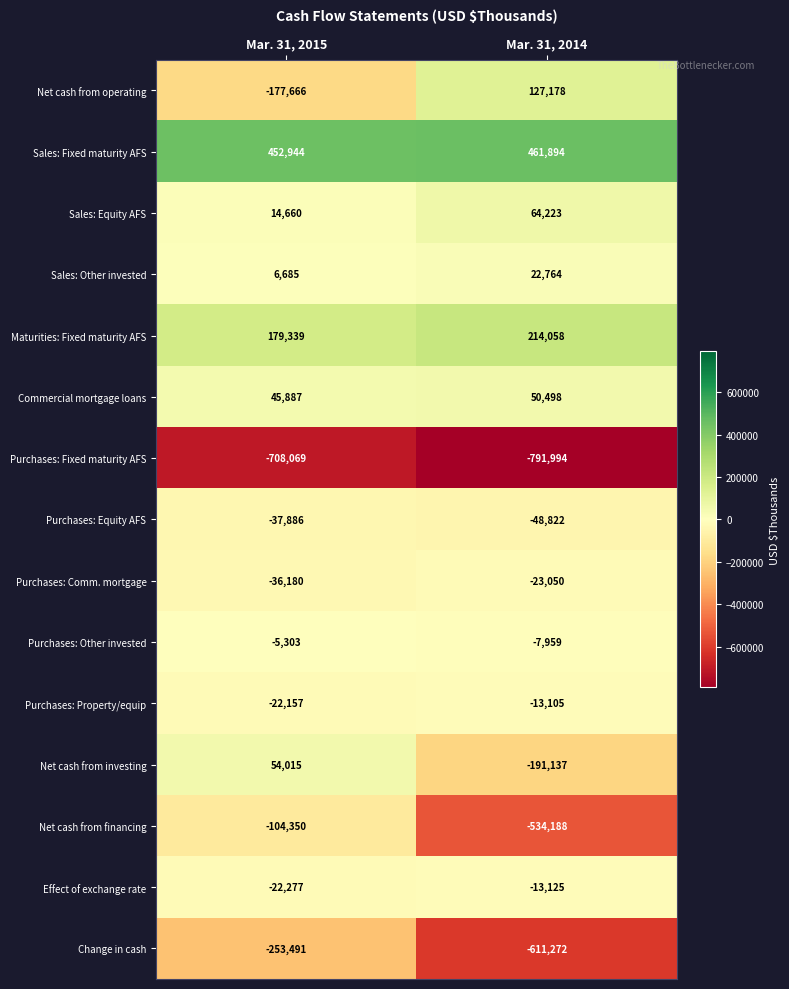

What is the total value across all series at Mar. 31, 2015?

-613849